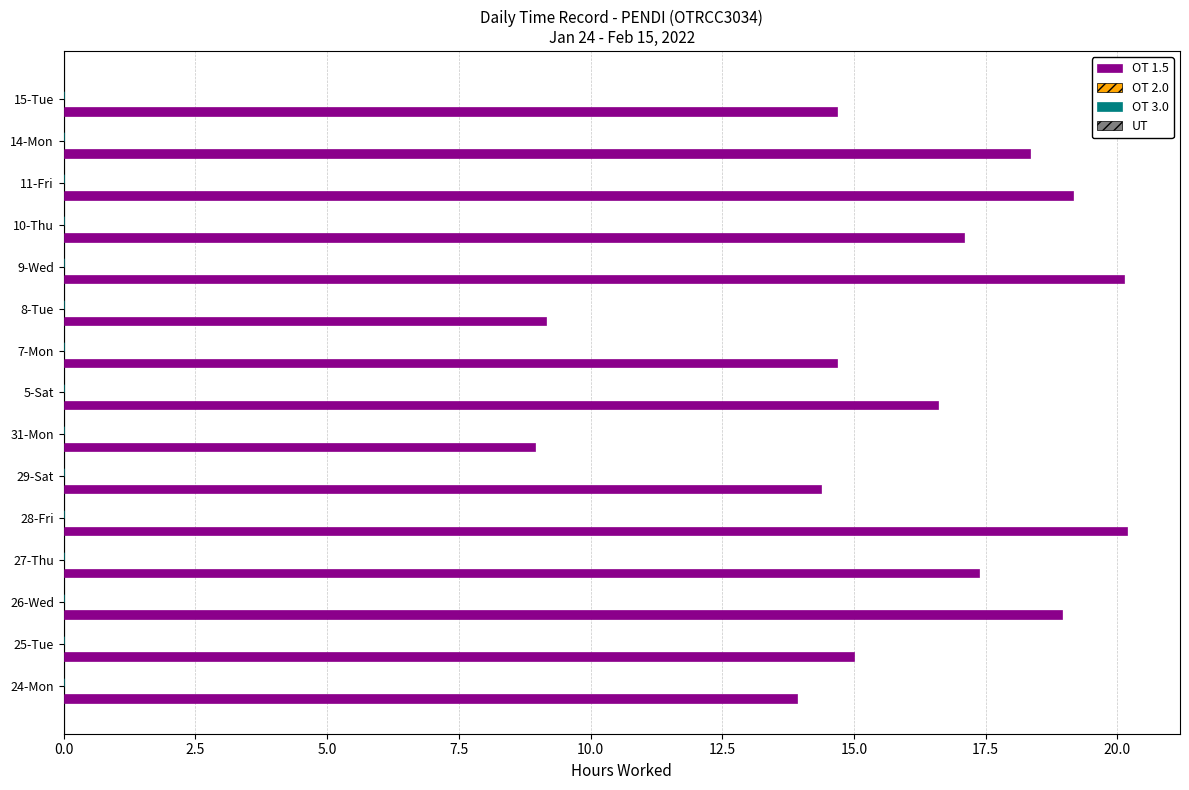

What is the smallest value displayed?

8.9